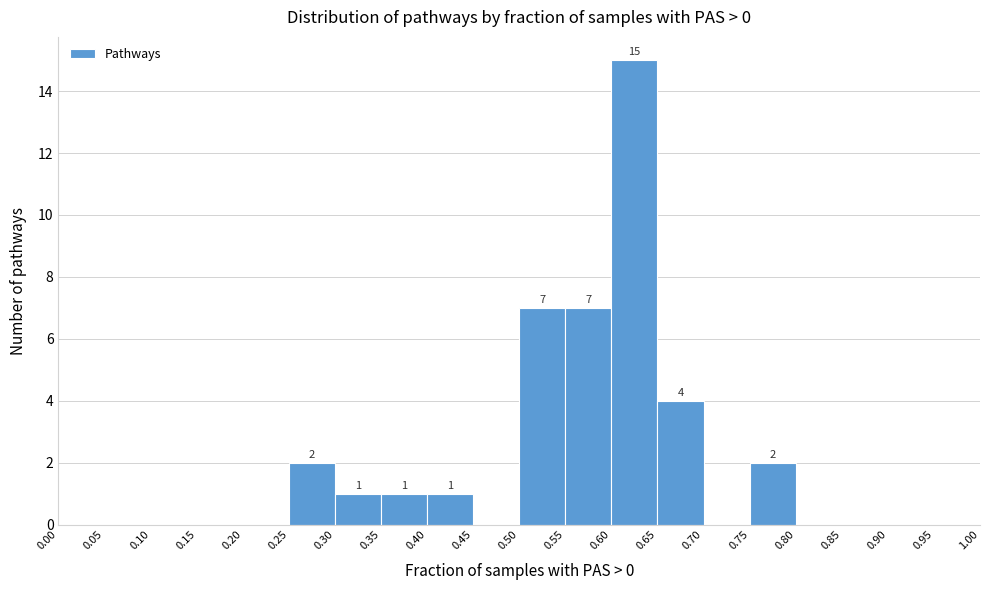

Over which range of the x-axis is the bar tallest?

0.60 to 0.65